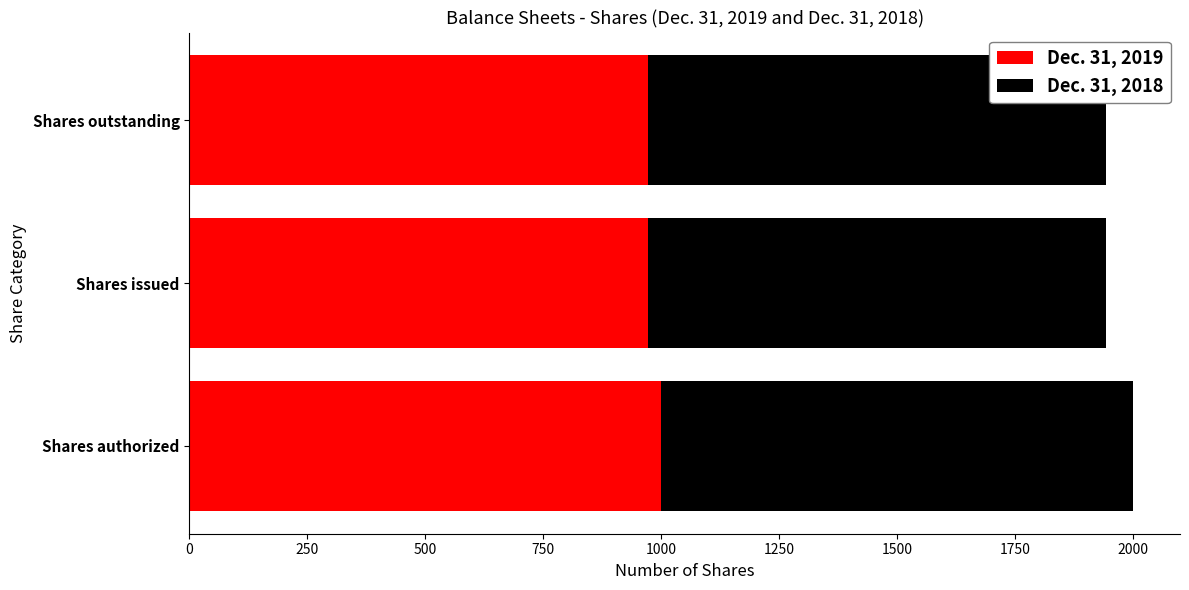

True or false: Dec. 31, 2019 has a value of 1000.0 at Shares authorized.

True